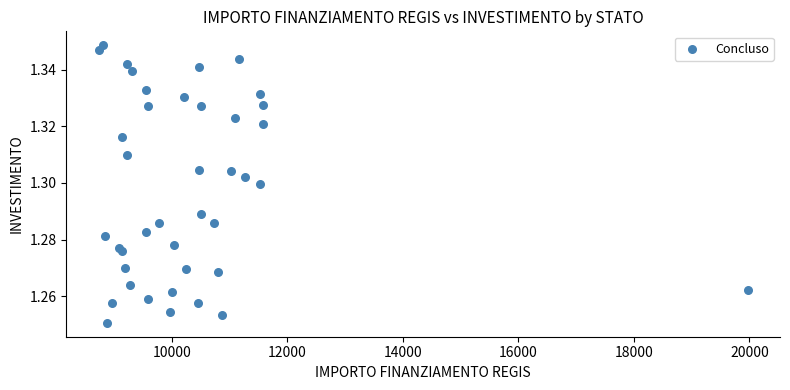

What is the range of X values (max minus min)?

11233.9